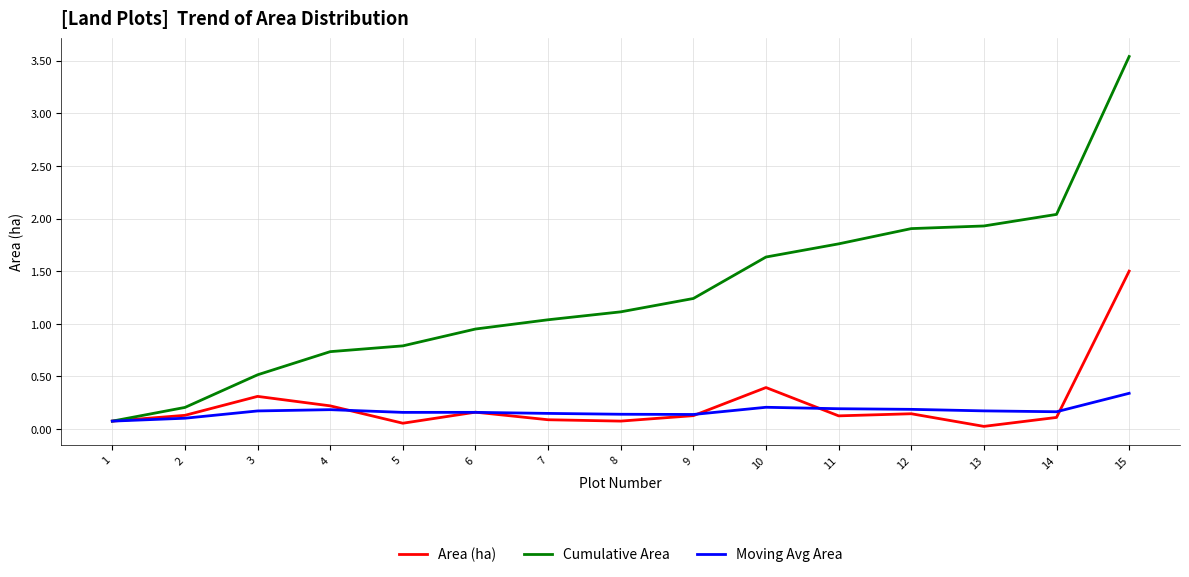

What is the difference between the maximum and second lowest values in the Area (ha) series?

1.4